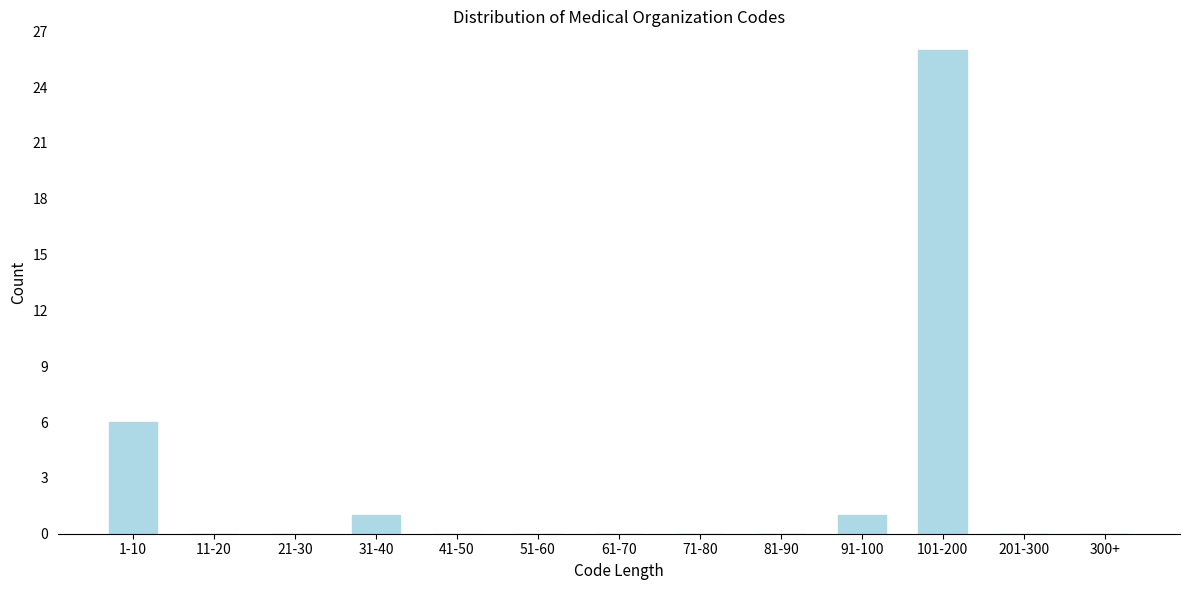

Reading left to right, what are all the values shown in this chart?

1-10=6	11-20=0	21-30=0	31-40=1	41-50=0	51-60=0	61-70=0	71-80=0	81-90=0	91-100=1	101-200=26	201-300=0	300+=0